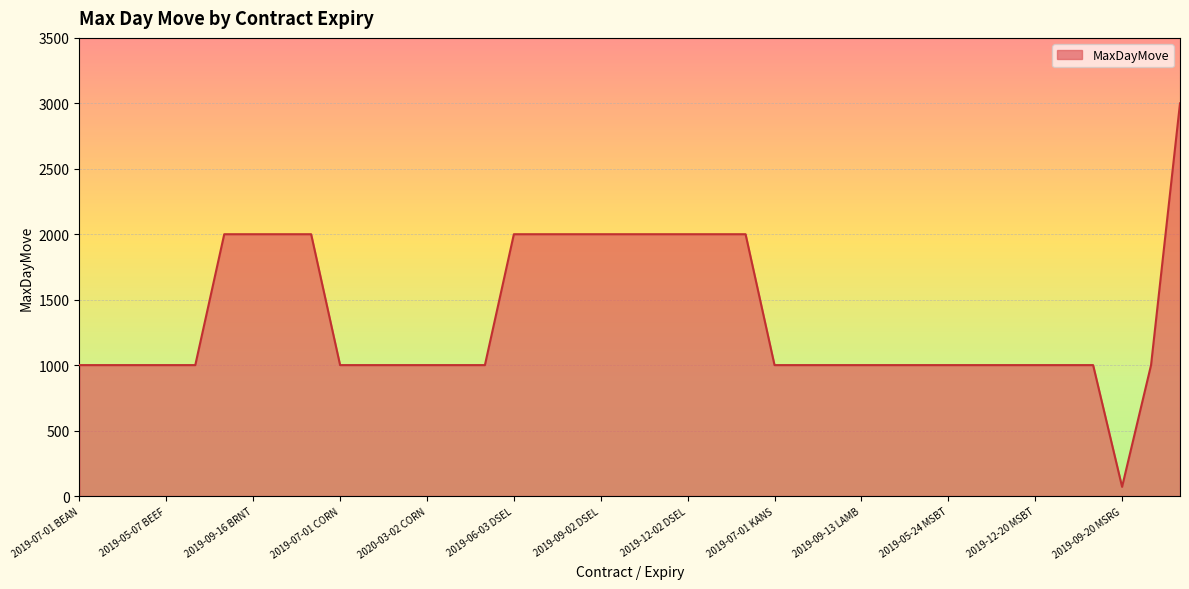

What is the sum of all values?

53070